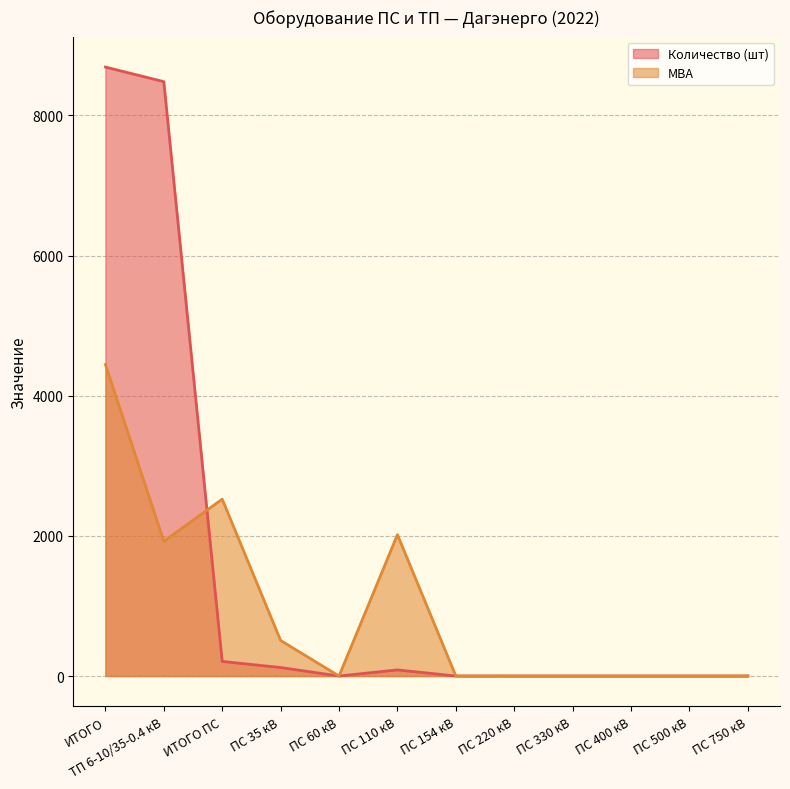

How many data points does each series have?

12